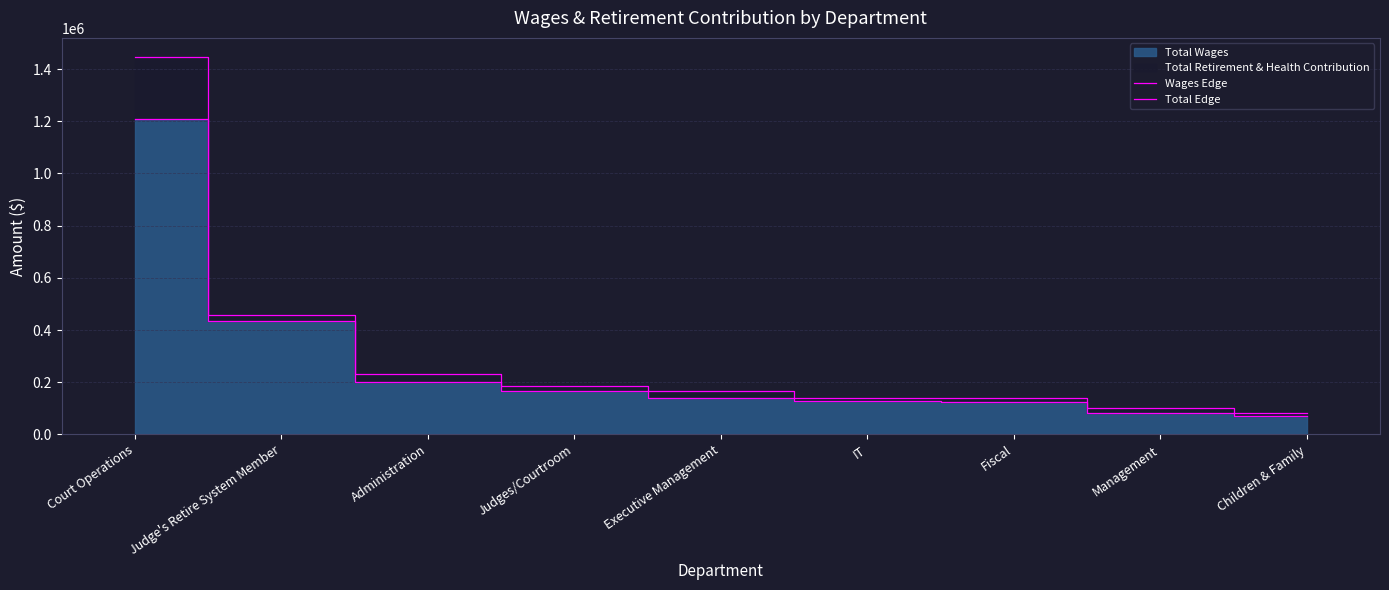

What is the lowest value of the Wages Edge series?

68803